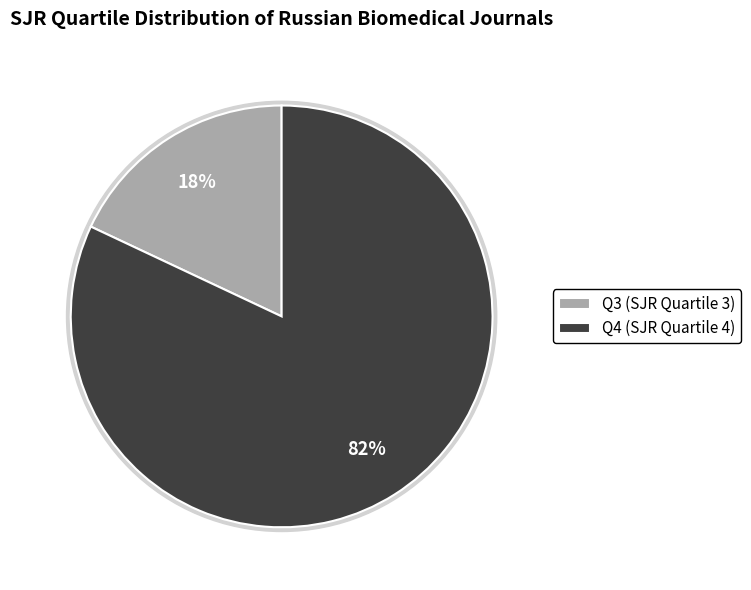

Combined, do Q4 and Q3 account for over 50%?

Yes